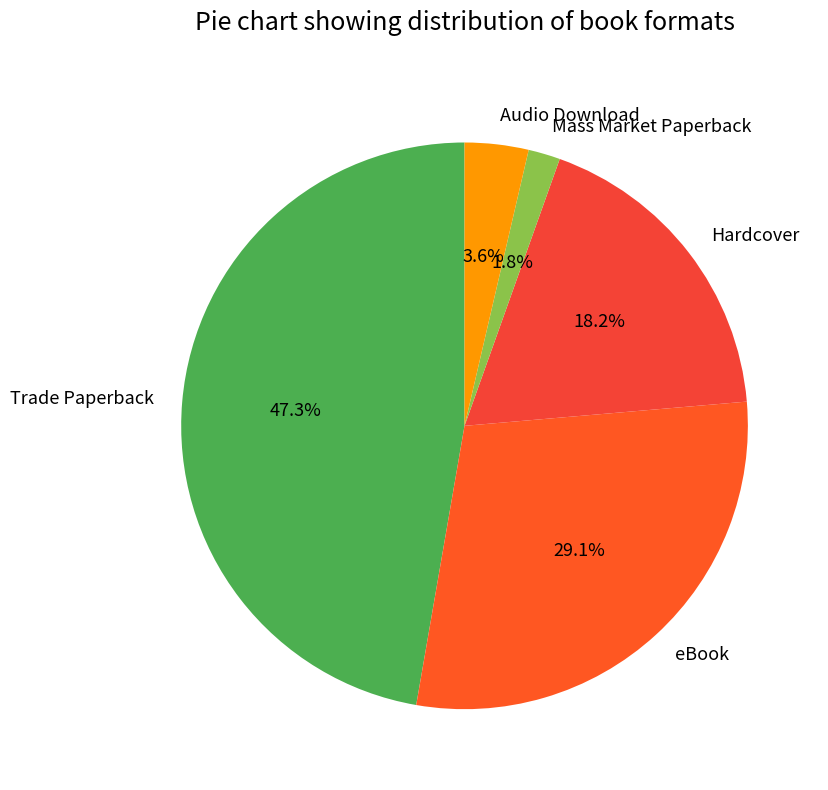

Count the number of slices in the pie.

5